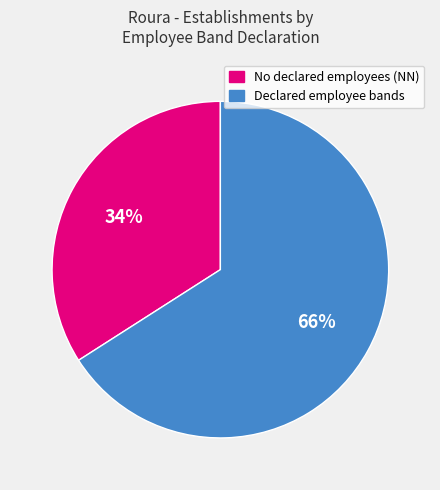

Is there a majority slice in this chart?

Yes